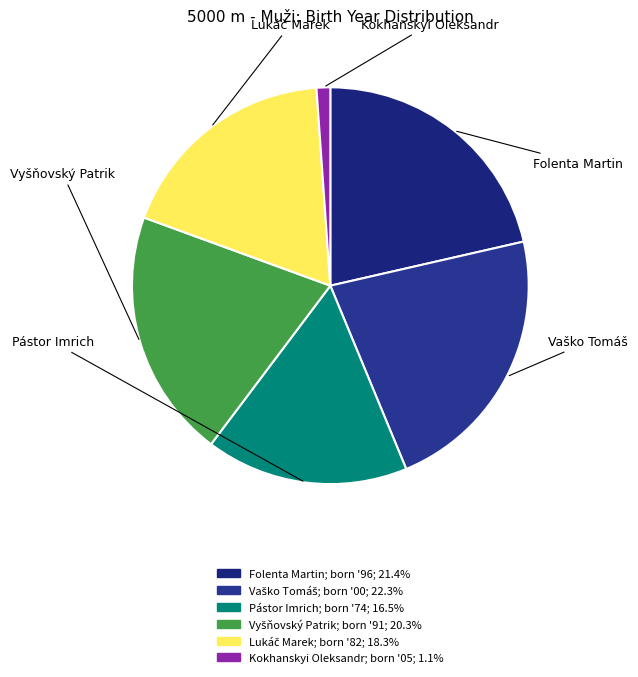

What is the smallest slice in the pie chart?

Kokhanskyi Oleksandr